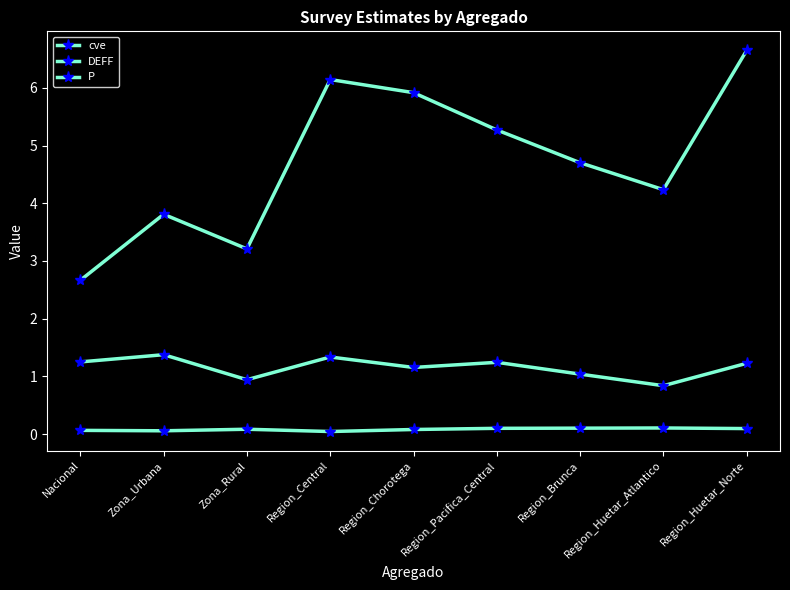

Which label corresponds to the largest value in the chart?

Region_Huetar_Norte